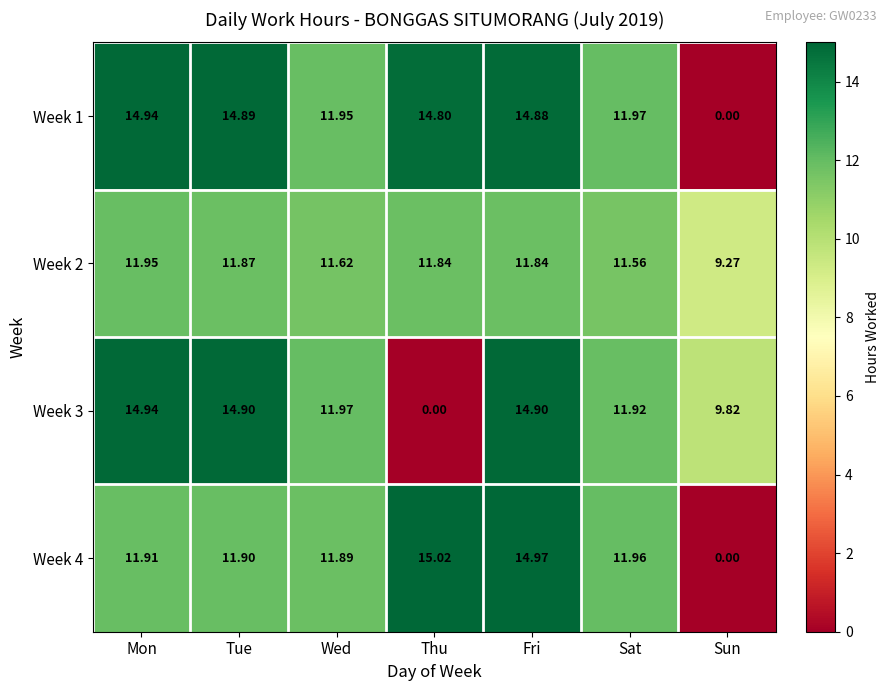

Where is Week 2 nearest to the value 10?

Sun